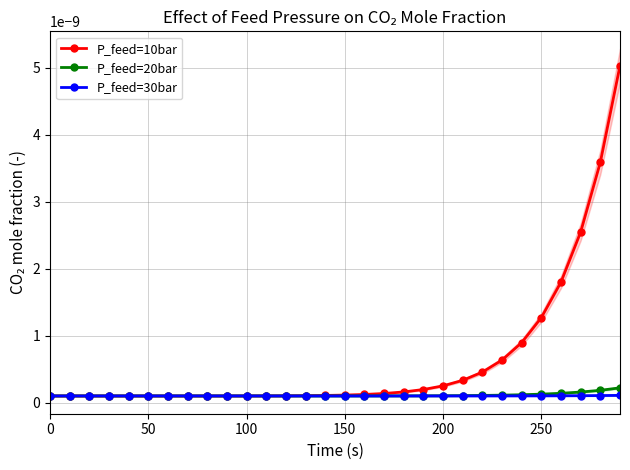

Is the value of P_feed=30bar at 12 greater than the value of P_feed=20bar at 200?

Yes